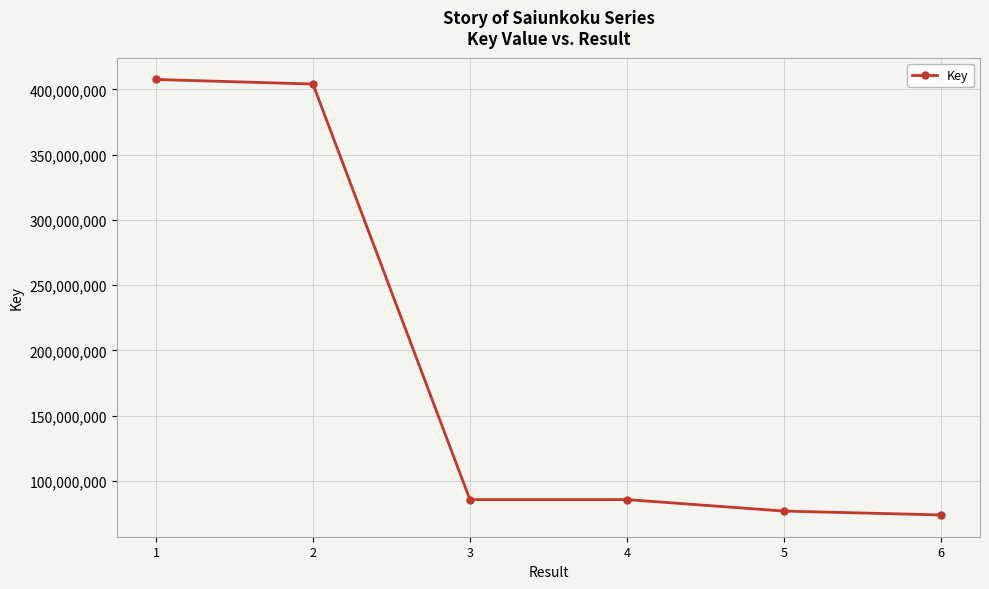

The value at 4 is 85745352. True or false?

True